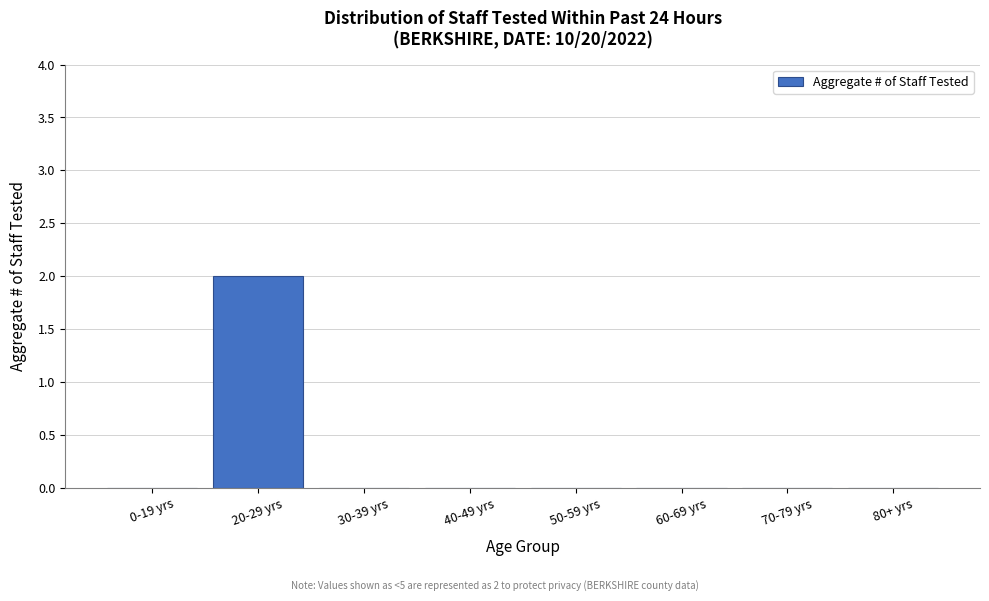

Reading left to right, extract all data points from this chart.

0-19 yrs=0	20-29 yrs=2	30-39 yrs=0	40-49 yrs=0	50-59 yrs=0	60-69 yrs=0	70-79 yrs=0	80+ yrs=0